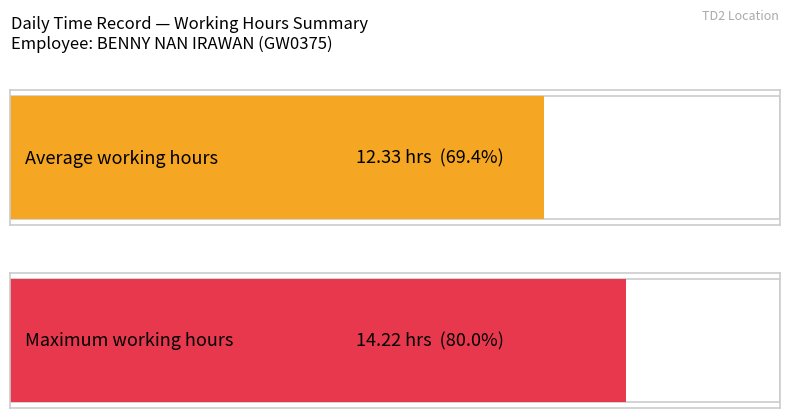

Is it true that the value at 5-Wed is 23.9?

False